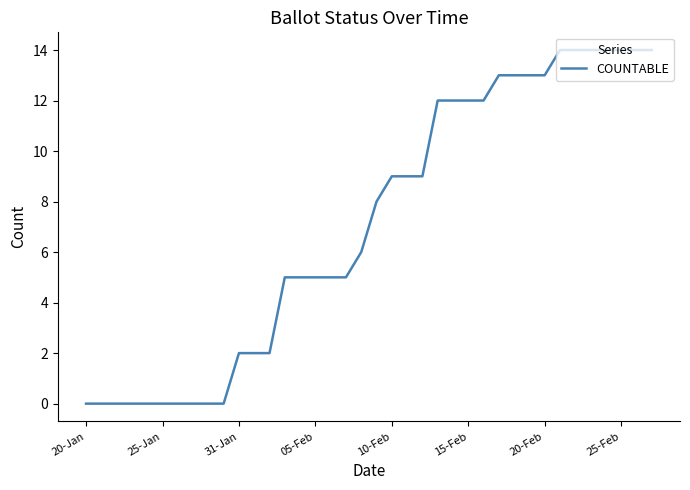

What is the greatest value displayed?

14